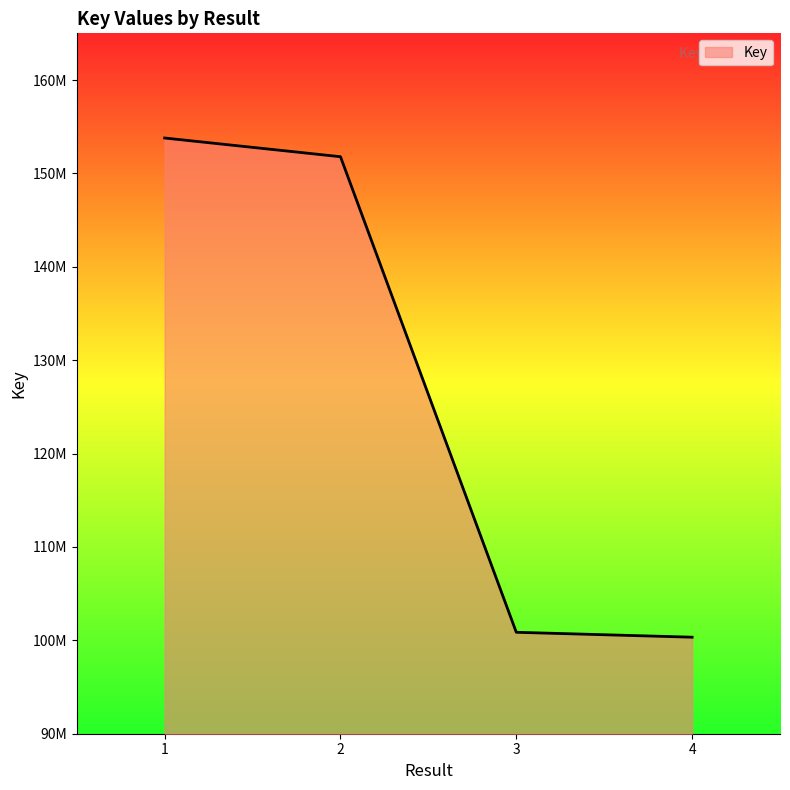

Is this an area chart (filled region under the line)?

Yes